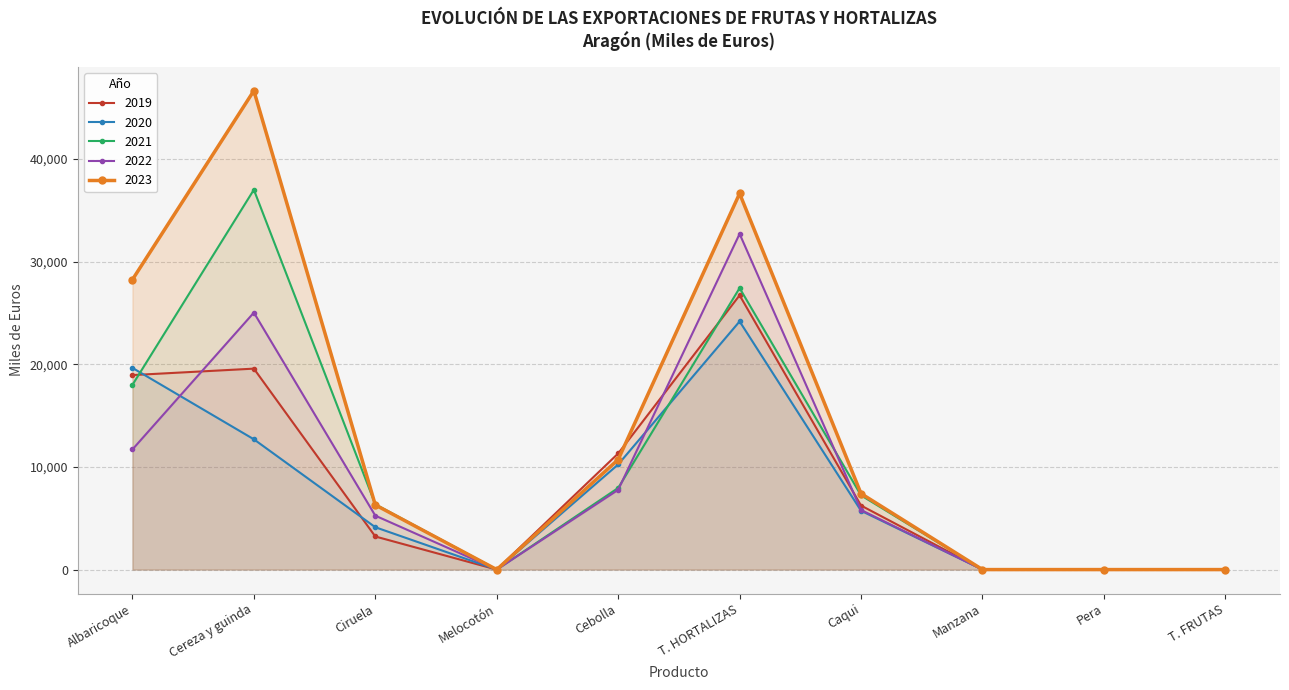

Reading left to right, list all the values displayed in this chart.

2019: Albaricoque=18949	Cereza y guinda=19578	Ciruela=3225	Melocotón=0	Cebolla=11314	T. HORTALIZAS=26724	Caqui=6238	Manzana=0	Pera=0	T. FRUTAS=0
2020: Albaricoque=19650	Cereza y guinda=12694	Ciruela=4127	Melocotón=0	Cebolla=10243	T. HORTALIZAS=24180	Caqui=5729	Manzana=0	Pera=0	T. FRUTAS=0
2021: Albaricoque=17997	Cereza y guinda=37008	Ciruela=6360	Melocotón=0	Cebolla=7953	T. HORTALIZAS=27430	Caqui=7231	Manzana=0	Pera=0	T. FRUTAS=0
2022: Albaricoque=11704	Cereza y guinda=25035	Ciruela=5254	Melocotón=0	Cebolla=7772	T. HORTALIZAS=32709	Caqui=5807	Manzana=0	Pera=0	T. FRUTAS=0
2023: Albaricoque=28250	Cereza y guinda=46654	Ciruela=6300	Melocotón=0	Cebolla=10721	T. HORTALIZAS=36641	Caqui=7403	Manzana=0	Pera=0	T. FRUTAS=0